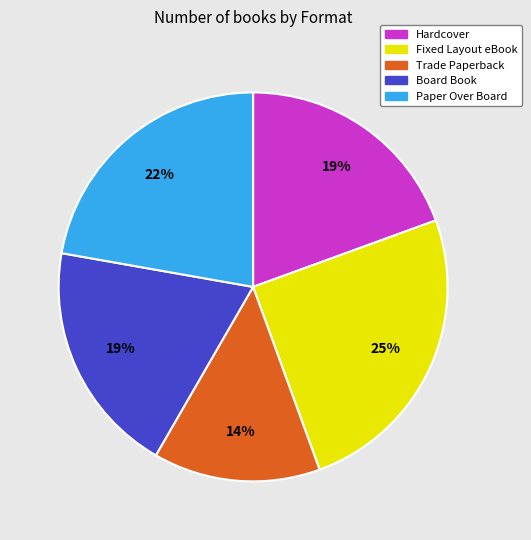

Do Hardcover and Paper Over Board together represent more than half of the pie?

No